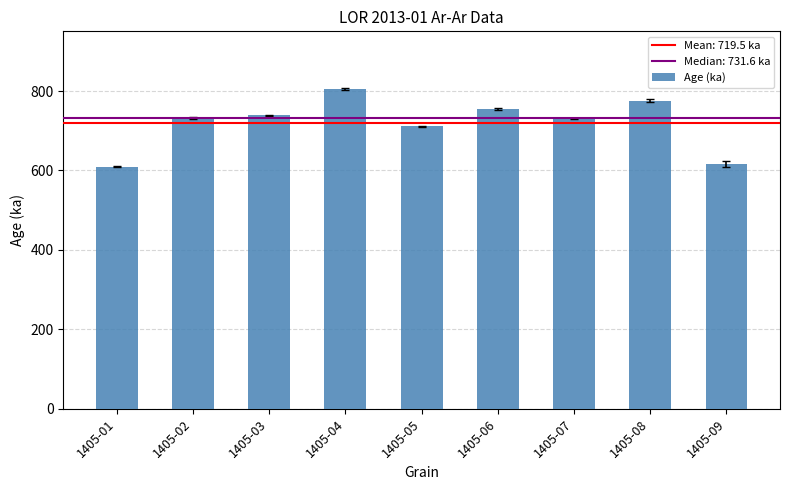

What is the change in value from 1405-03 to 1405-06?

+16.7